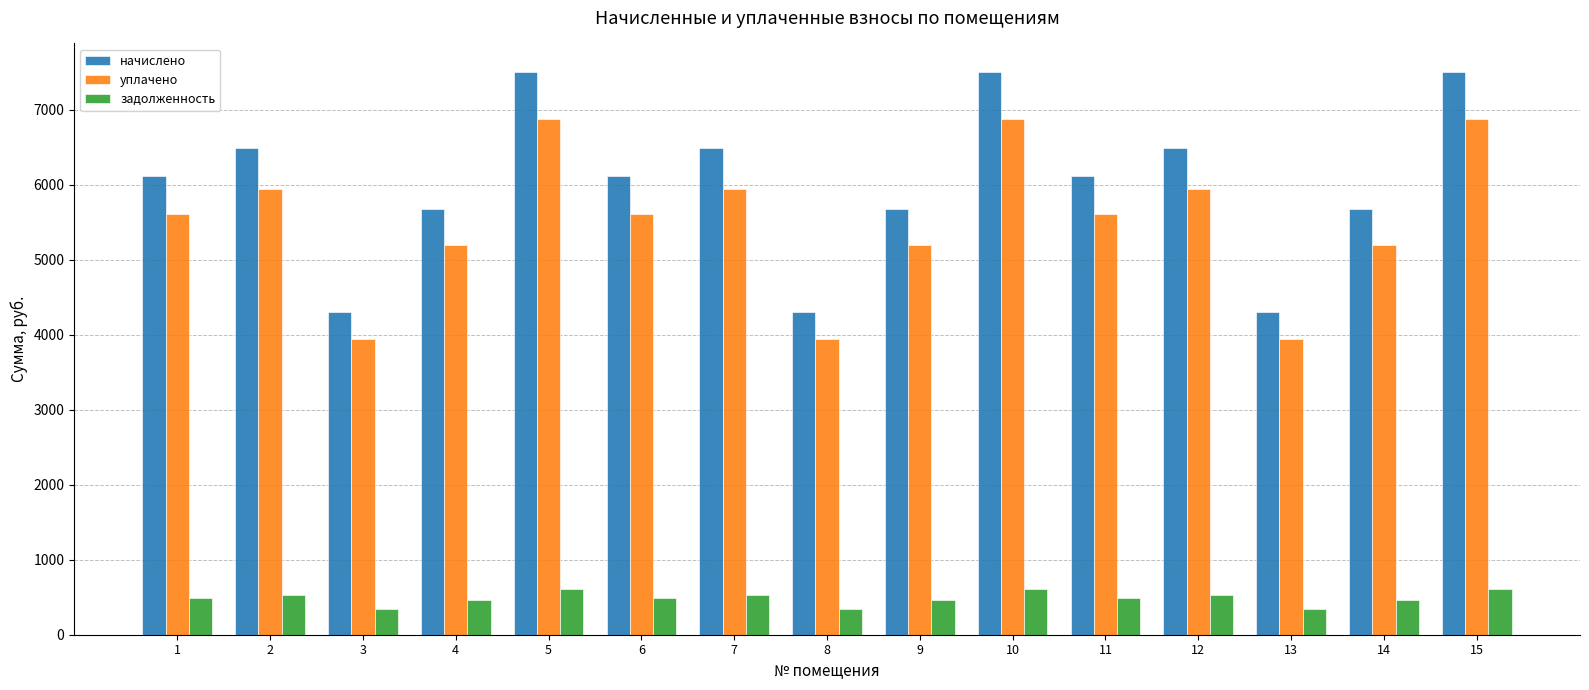

Which series has the largest total across all categories?

начислено